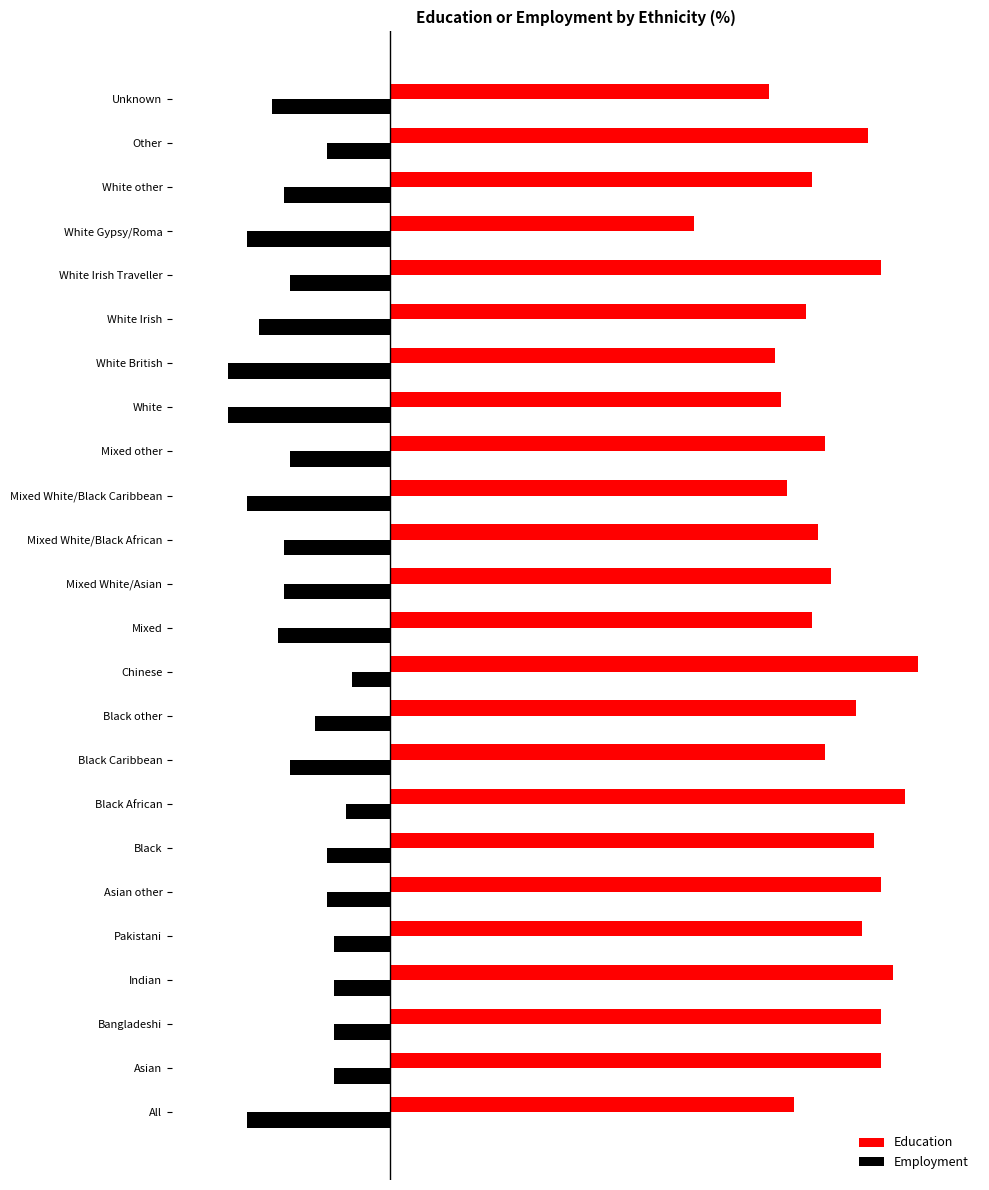

Reading right to left, list all the values displayed in this chart.

Education: 61	77	68	49	79	67	62	63	70	64	69	71	68	85	75	70	83	78	79	76	81	79	79	65
Employment: -19	-10	-17	-23	-16	-21	-26	-26	-16	-23	-17	-17	-18	-6	-12	-16	-7	-10	-10	-9	-9	-9	-9	-23